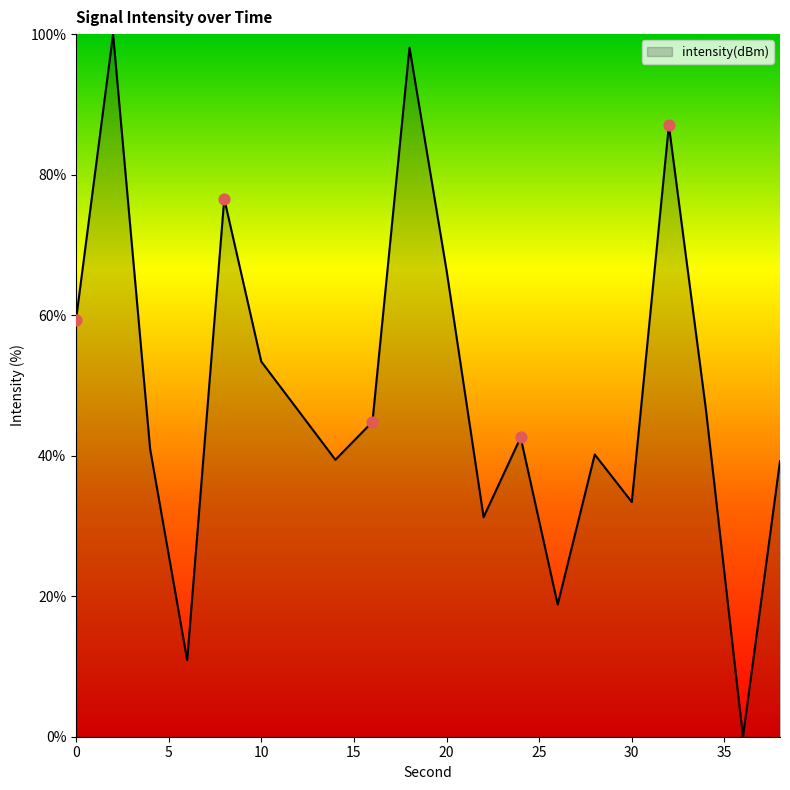

What is the difference between the maximum and minimum values?

100.0